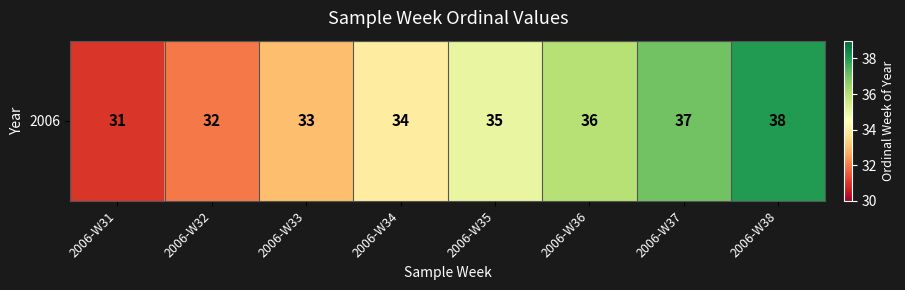

Reading right to left, list all the values displayed in this chart.

2006-W38=38	2006-W37=37	2006-W36=36	2006-W35=35	2006-W34=34	2006-W33=33	2006-W32=32	2006-W31=31